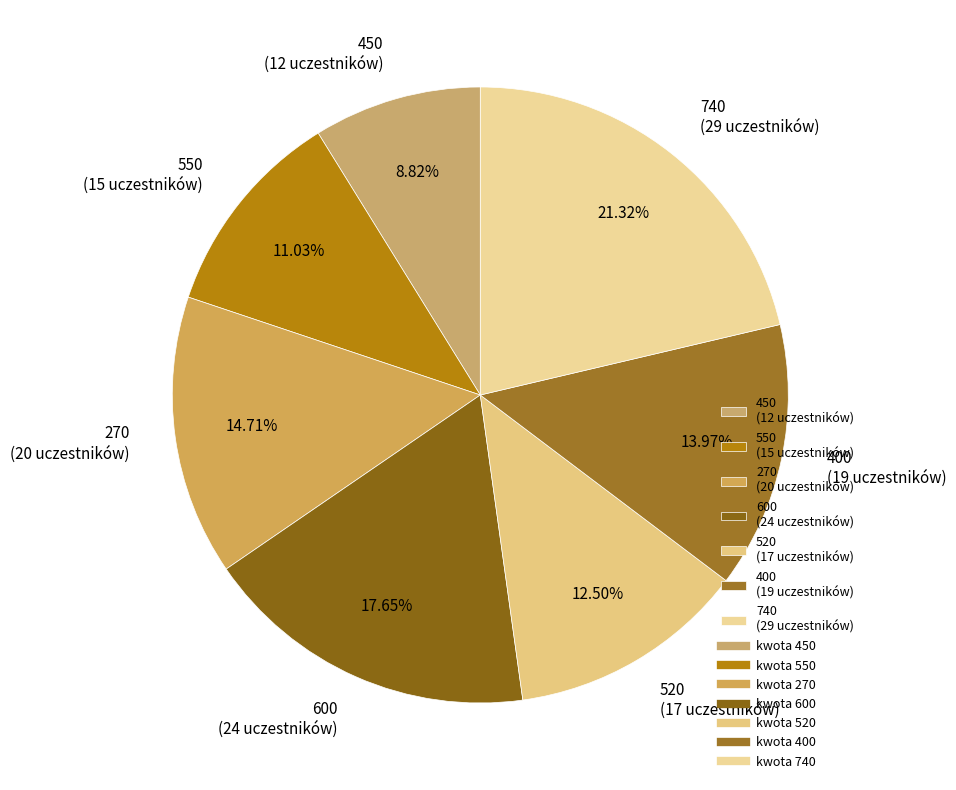

To the nearest percent, what is the average slice percentage?

14%